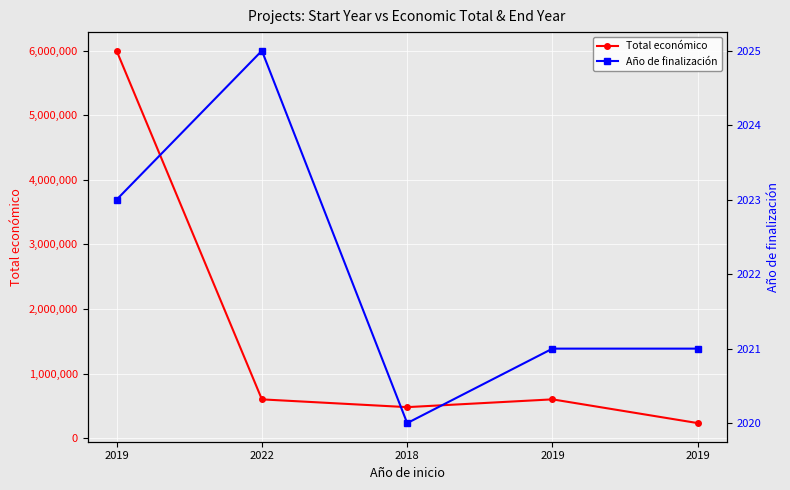

In Año de finalización, how many points are higher than both neighbors (excluding endpoints)?

1